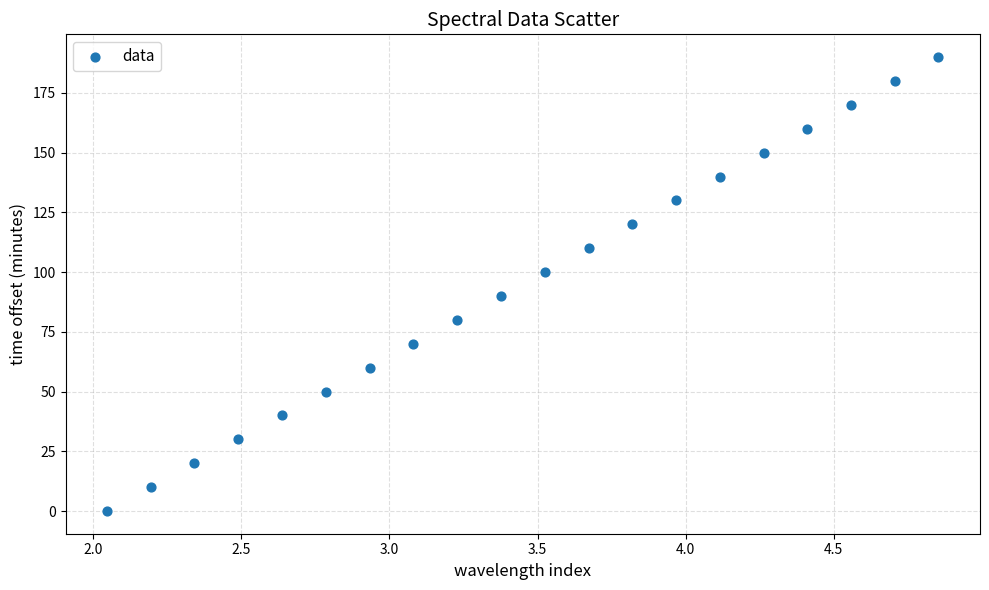

What is the range of Y values (max minus min)?

190